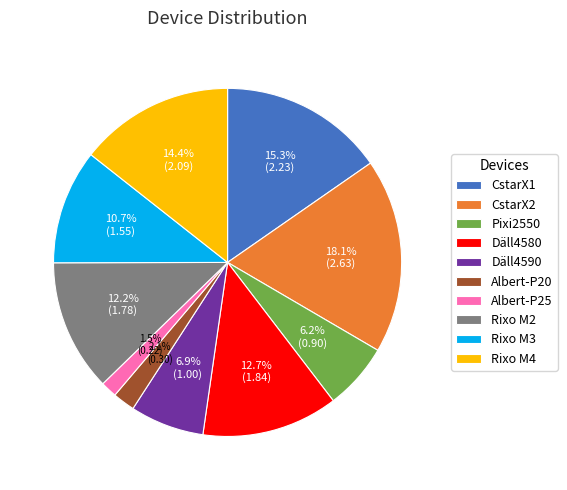

To the nearest percent, what is the difference between the Rixo M4 and Albert-P25 slice percentages?

13%